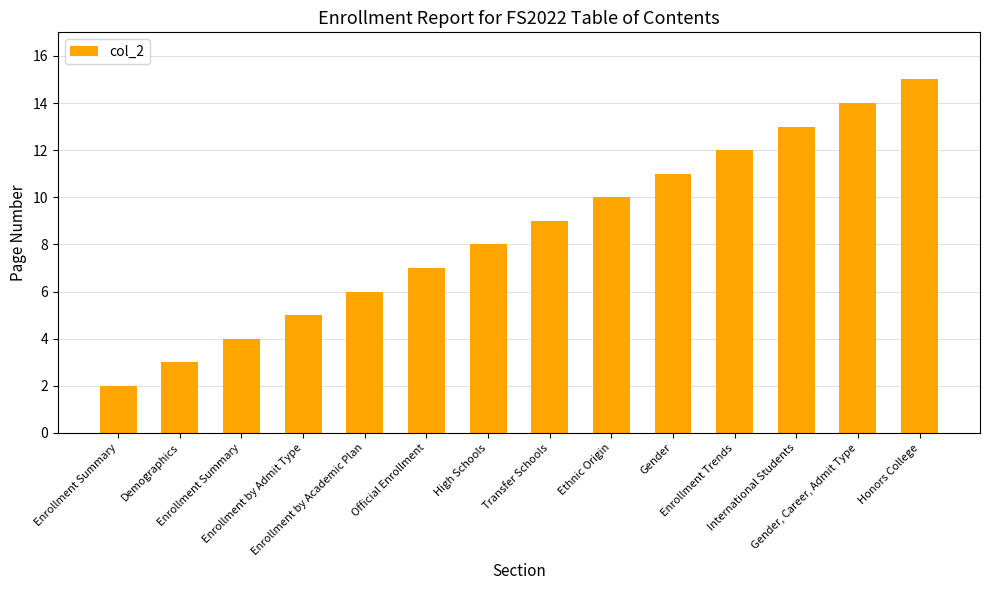

What is the difference between the second highest and second lowest values?

11